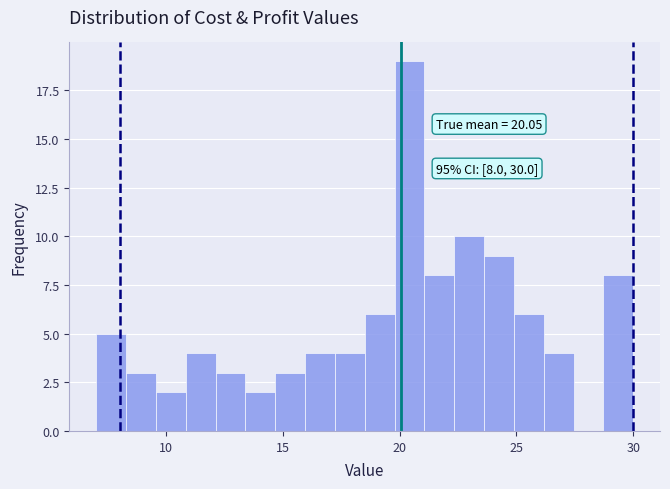

Read against the x-axis, roughly where is the centre of the tallest bar?

20.5